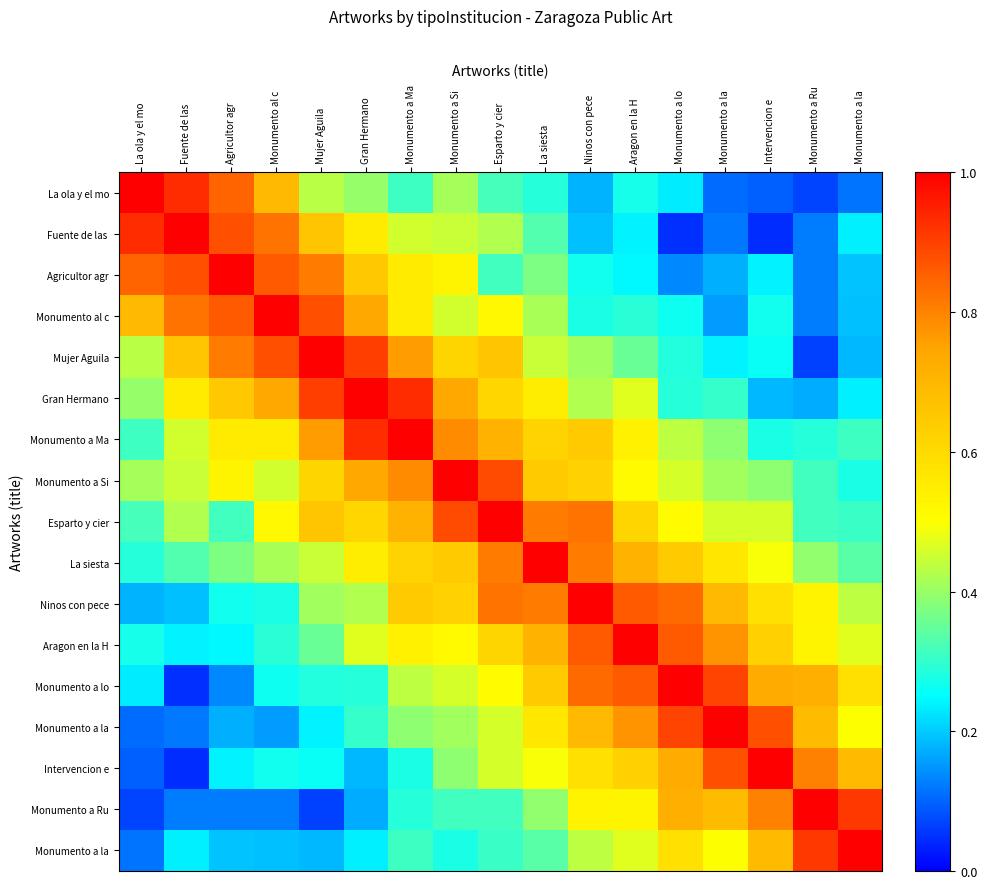

At how many categories does at least one series exceed 0?

17